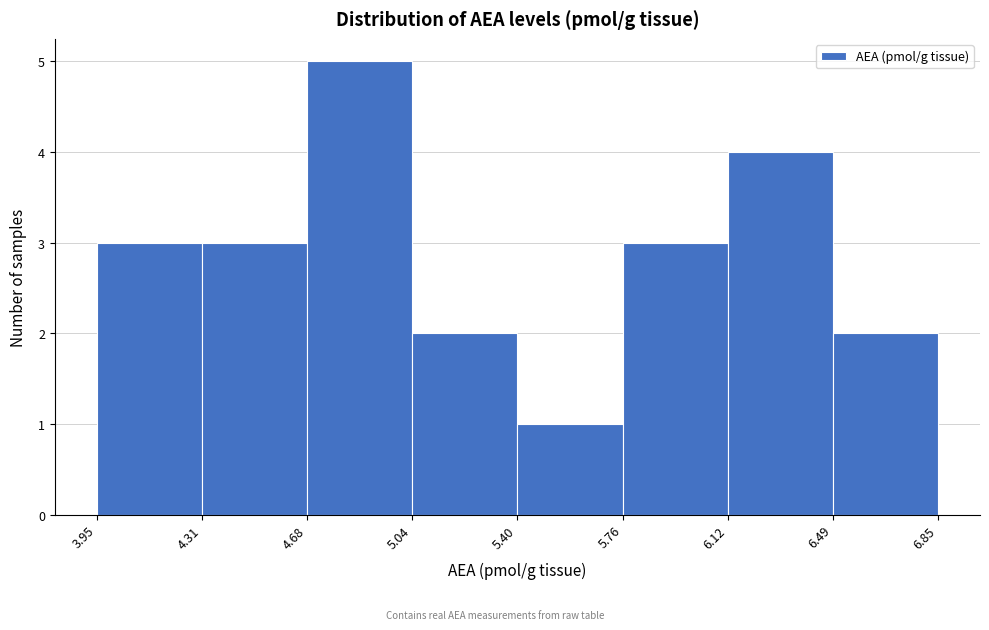

What is the height of the bar covering 5.76 to 6.12 on the x-axis? The values are not printed on the chart, so give them approximately, as read against the axis.

3